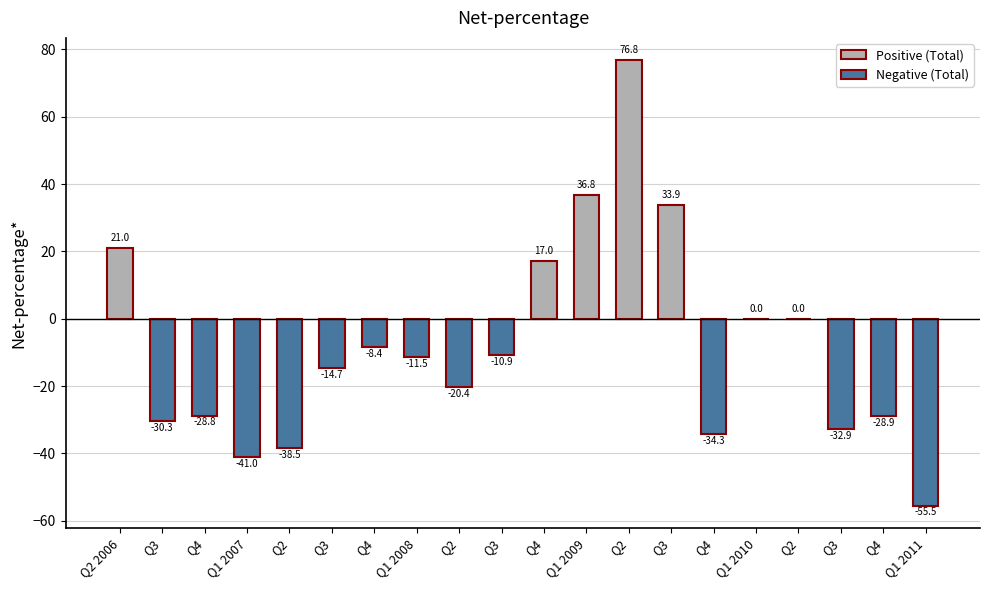

How many data points are above -11?

9